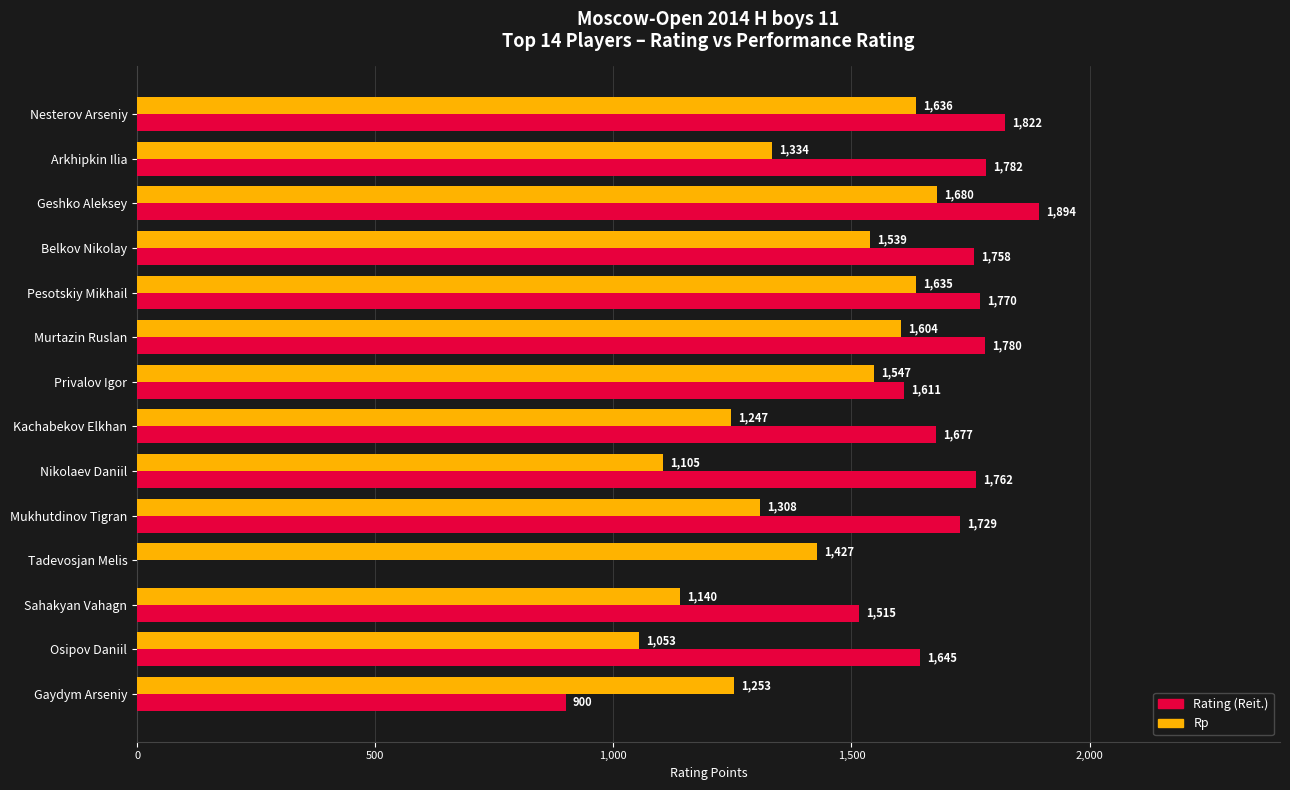

Is it true that Rating (Reit.) equals 2697 at Privalov Igor?

False